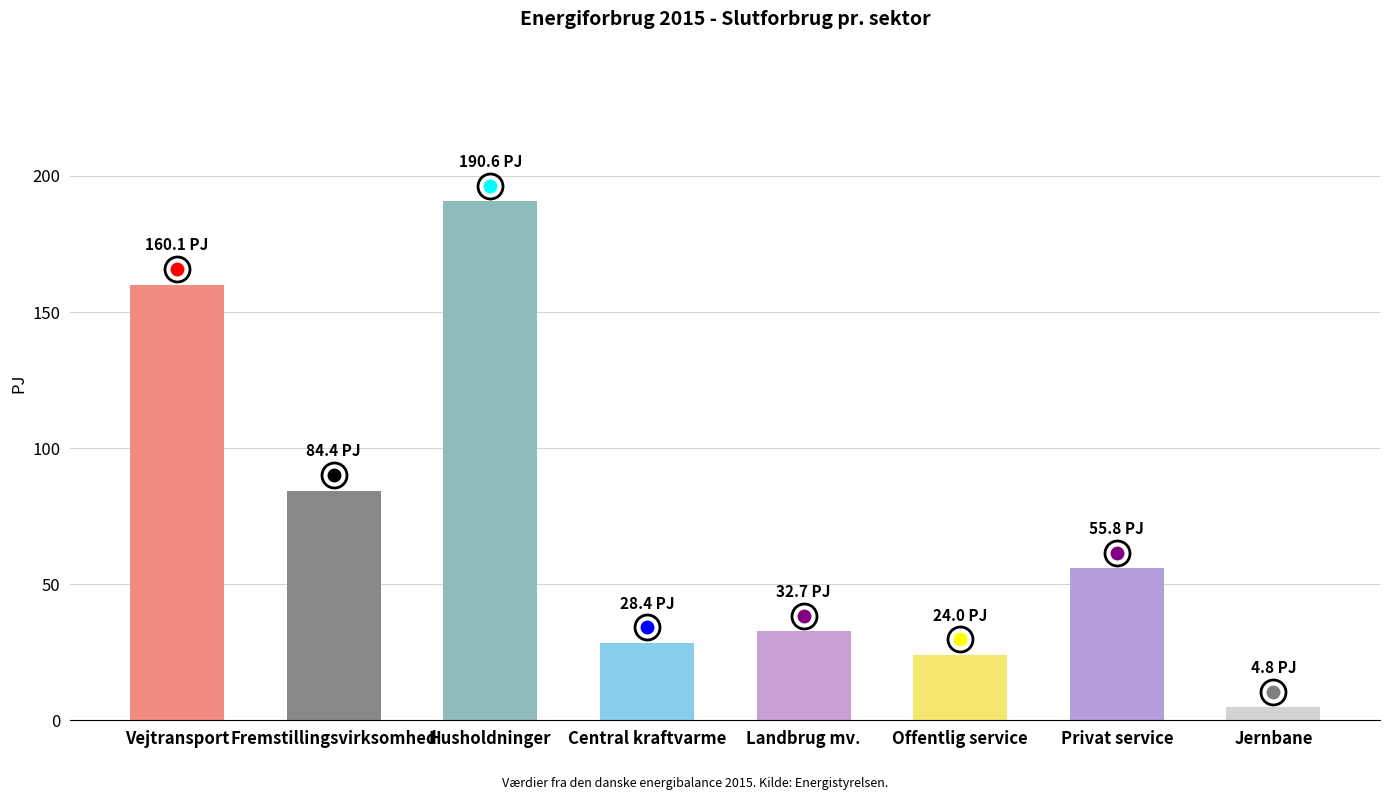

What is the ratio of the value at Fremstillingsvirksomhed to the value at Privat service?

1.5